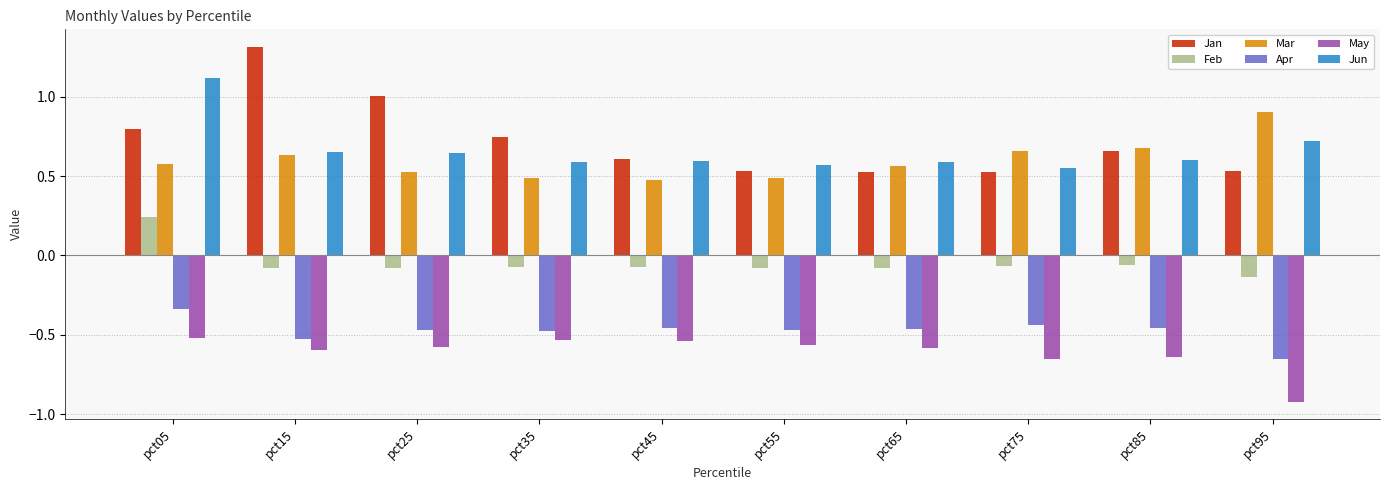

Which label corresponds to the largest value in the chart?

pct15